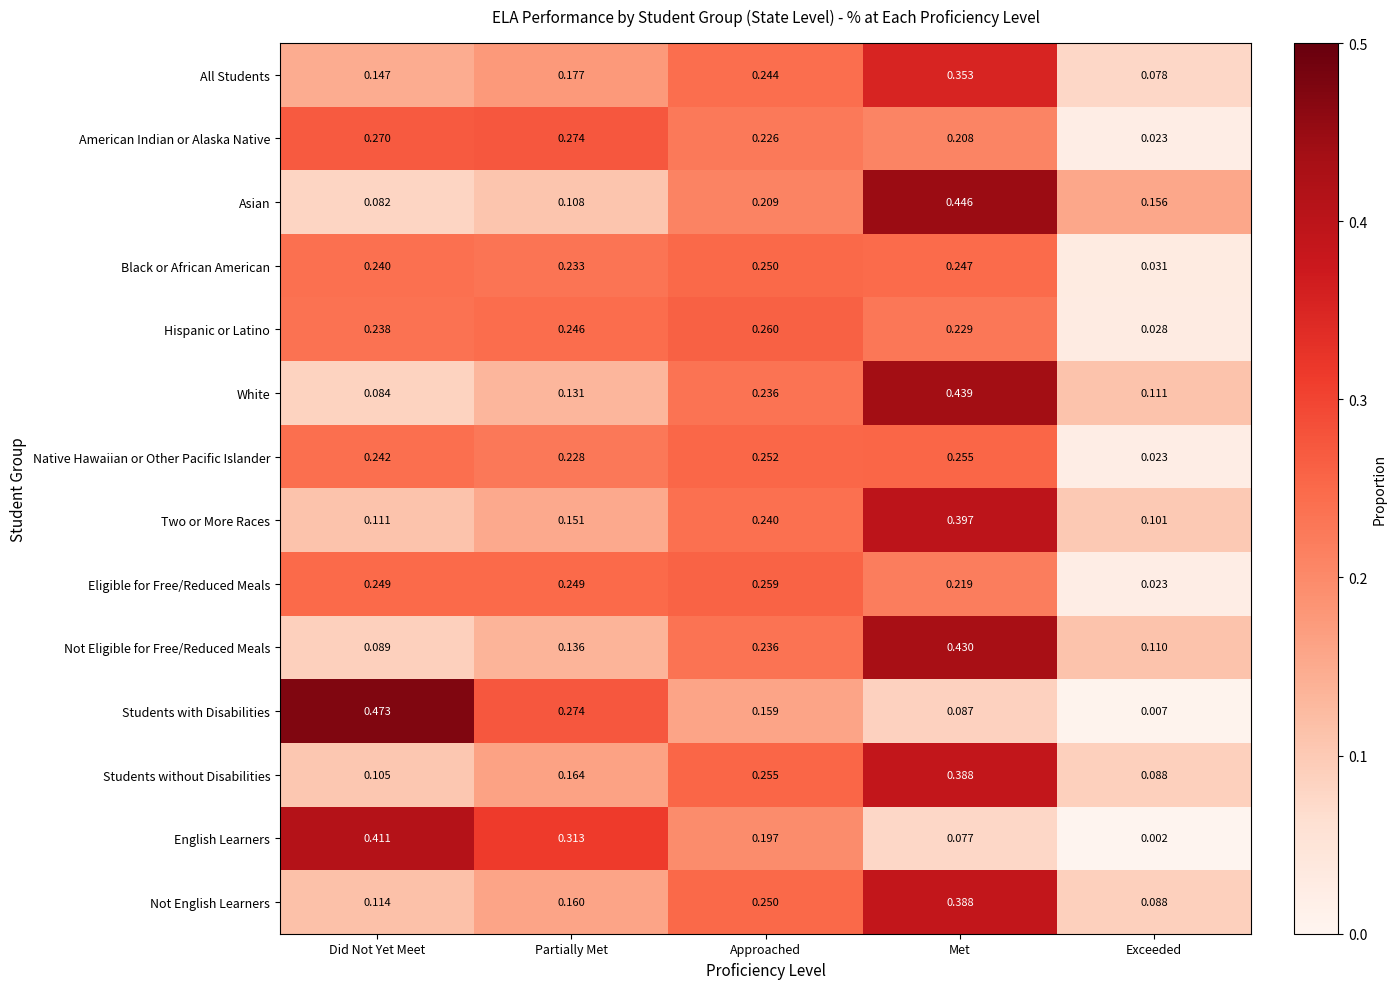

At which category is the sum across all series the highest?

Met